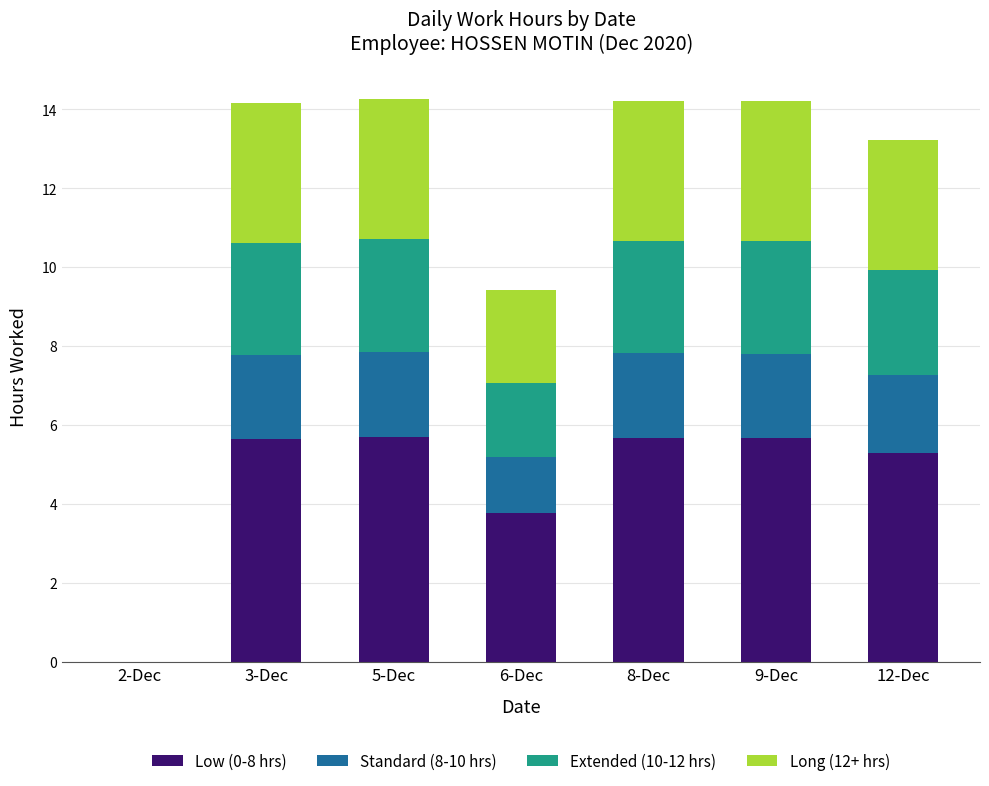

What is the total value across all series at 6-Dec?

9.4